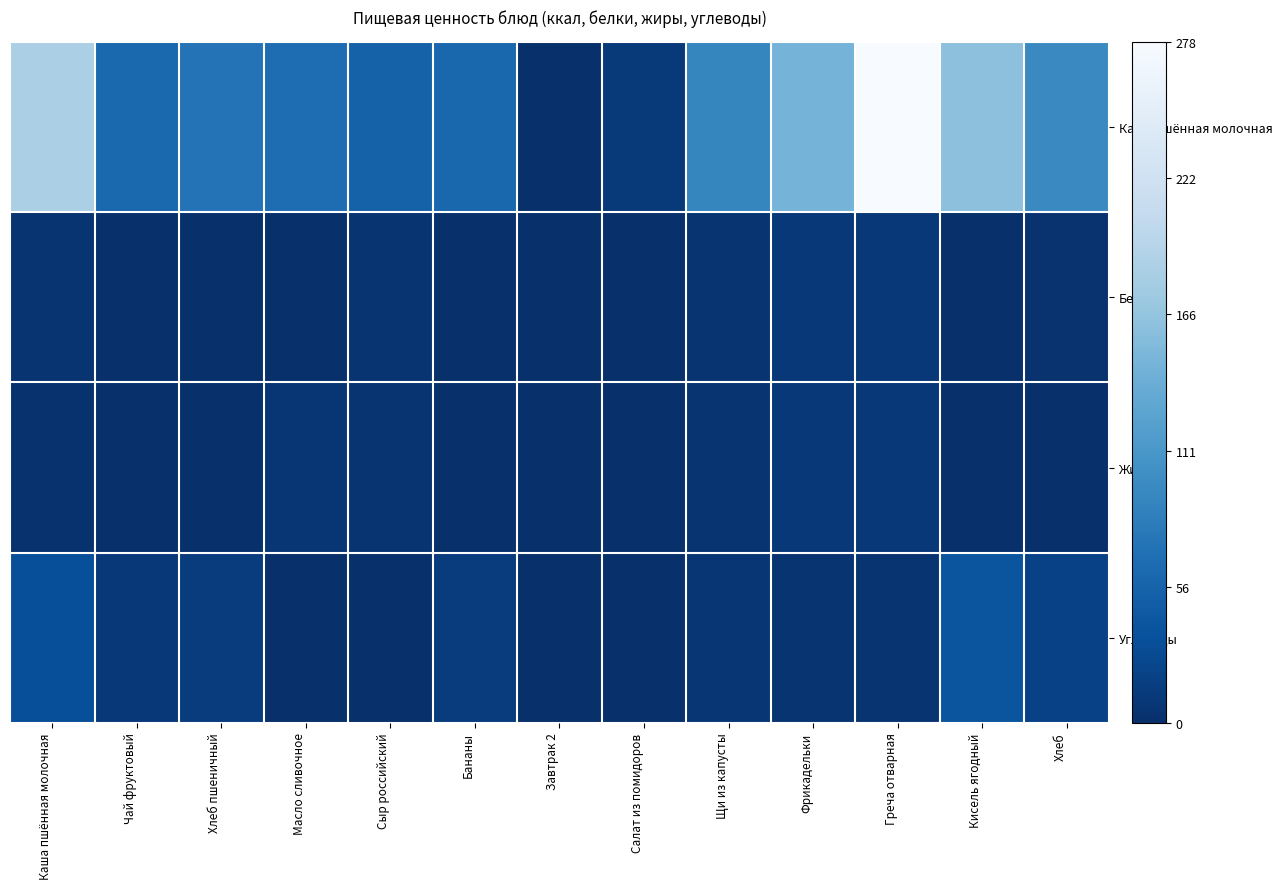

Which has a higher value, Бананы or Каша пшённая молочная?

Каша пшённая молочная